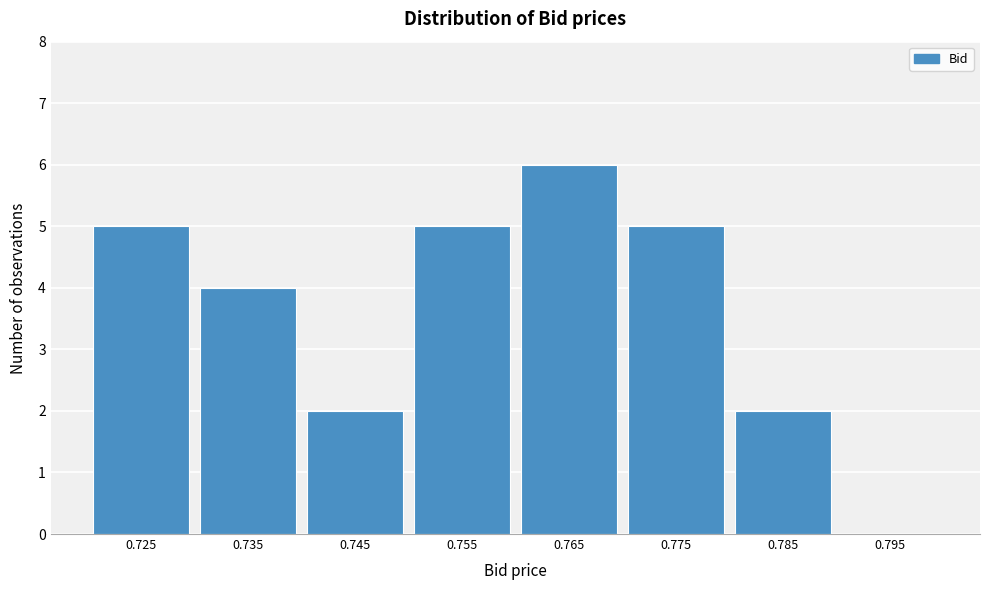

Reading left to right, what are all the values shown in this chart?

0.725=5	0.735=4	0.745=2	0.755=5	0.765=6	0.775=5	0.785=2	0.795=0